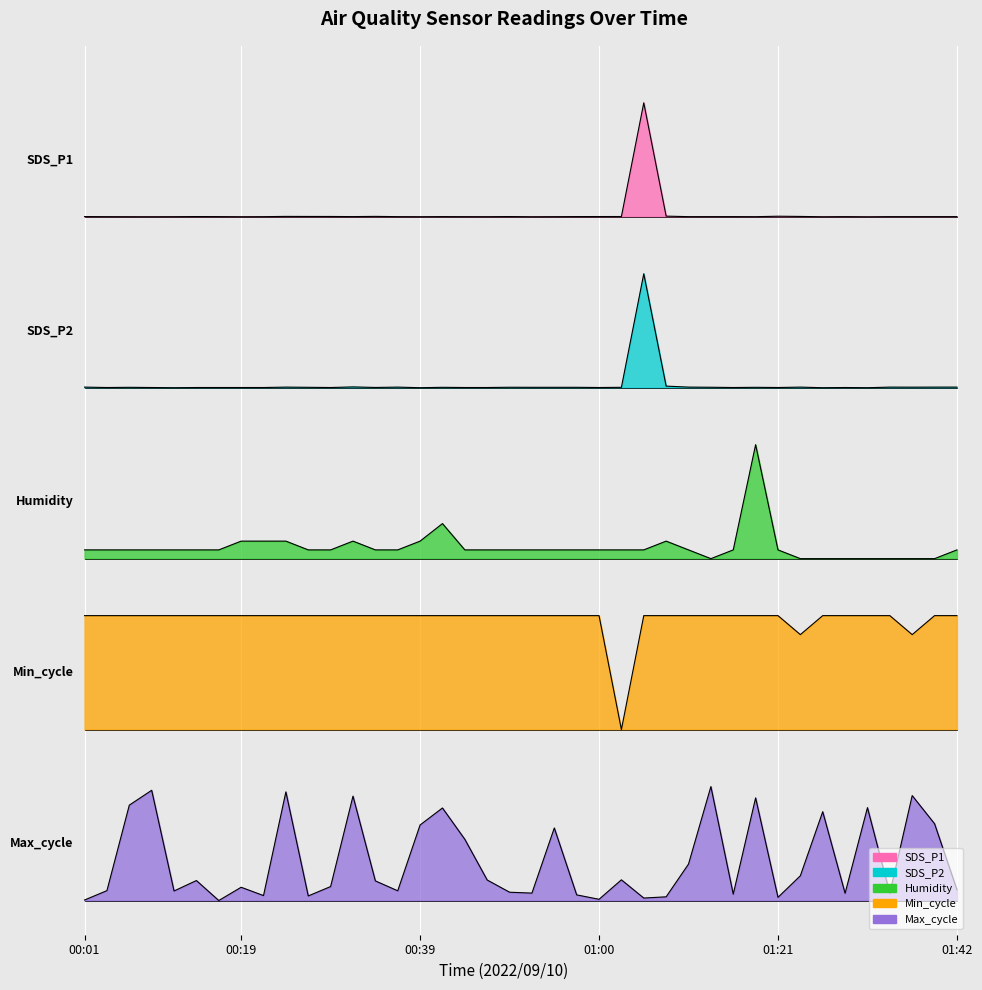

Reading left to right, transcribe all the data shown in this chart.

SDS_P1: 6.0	6.0	6.0	6.0	6.0	6.0	6.0	6.0	6.0	6.0	6.0	6.0	6.0	6.0	6.0	6.0	6.0	6.0	6.0	6.0	6.0	6.0	6.0	6.0	6.0	7.0	6.0	6.0	6.0	6.0	6.0	6.0	6.0	6.0	6.0	6.0	6.0	6.0	6.0	6.0
SDS_P2: 4.5	4.5	4.5	4.5	4.5	4.5	4.5	4.5	4.5	4.5	4.5	4.5	4.5	4.5	4.5	4.5	4.5	4.5	4.5	4.5	4.5	4.5	4.5	4.5	4.5	5.5	4.5	4.5	4.5	4.5	4.5	4.5	4.5	4.5	4.5	4.5	4.5	4.5	4.5	4.5
Humidity: 3.1	3.1	3.1	3.1	3.1	3.1	3.1	3.2	3.2	3.2	3.1	3.1	3.2	3.1	3.1	3.2	3.3	3.1	3.1	3.1	3.1	3.1	3.1	3.1	3.1	3.1	3.2	3.1	3.0	3.1	4.0	3.1	3.0	3.0	3.0	3.0	3.0	3.0	3.0	3.1
Min_cycle: 2.5	2.5	2.5	2.5	2.5	2.5	2.5	2.5	2.5	2.5	2.5	2.5	2.5	2.5	2.5	2.5	2.5	2.5	2.5	2.5	2.5	2.5	2.5	2.5	1.5	2.5	2.5	2.5	2.5	2.5	2.5	2.5	2.3	2.5	2.5	2.5	2.5	2.3	2.5	2.5
Max_cycle: 0.0	0.1	0.8	1.0	0.1	0.2	0.0	0.1	0.0	1.0	0.0	0.1	0.9	0.2	0.1	0.7	0.8	0.5	0.2	0.1	0.1	0.6	0.0	0.0	0.2	0.0	0.0	0.3	1.0	0.1	0.9	0.0	0.2	0.8	0.1	0.8	0.1	0.9	0.7	0.1